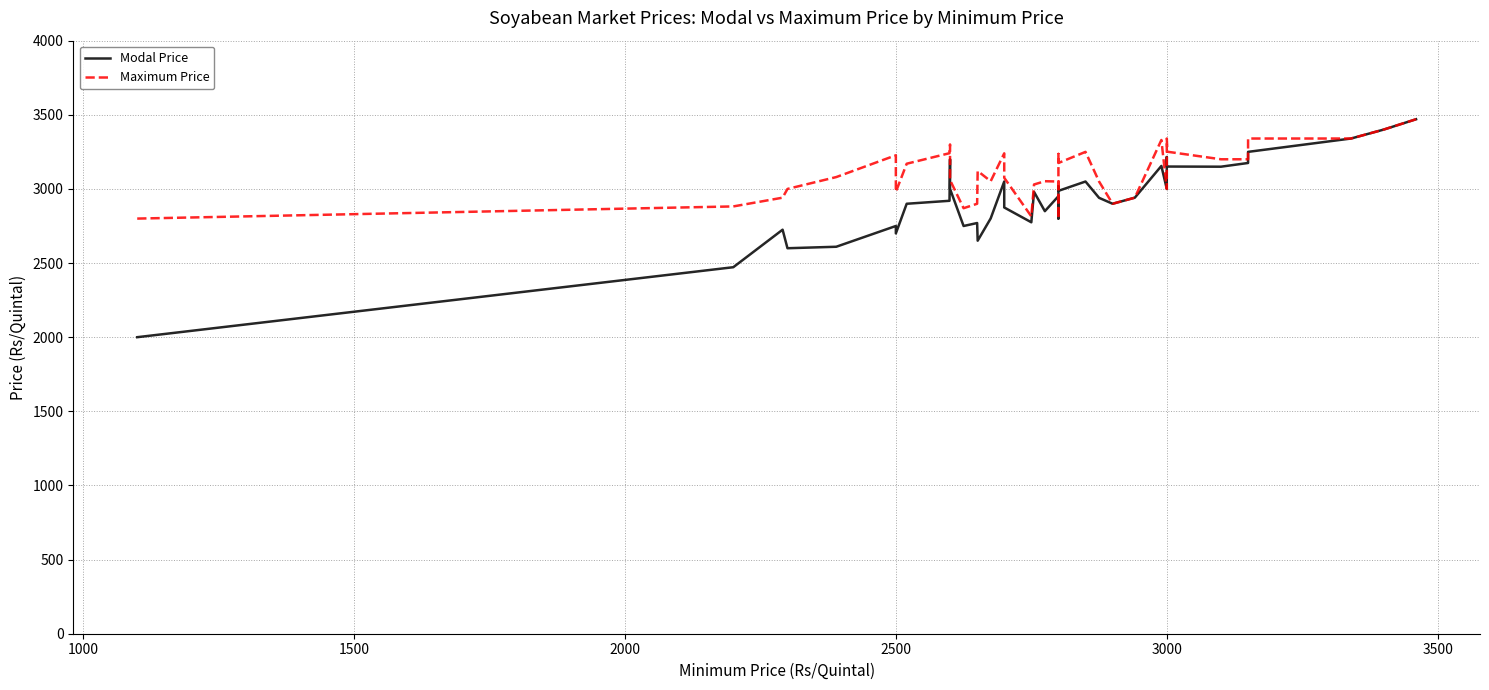

What is the highest value of the Maximum Price series?

3470